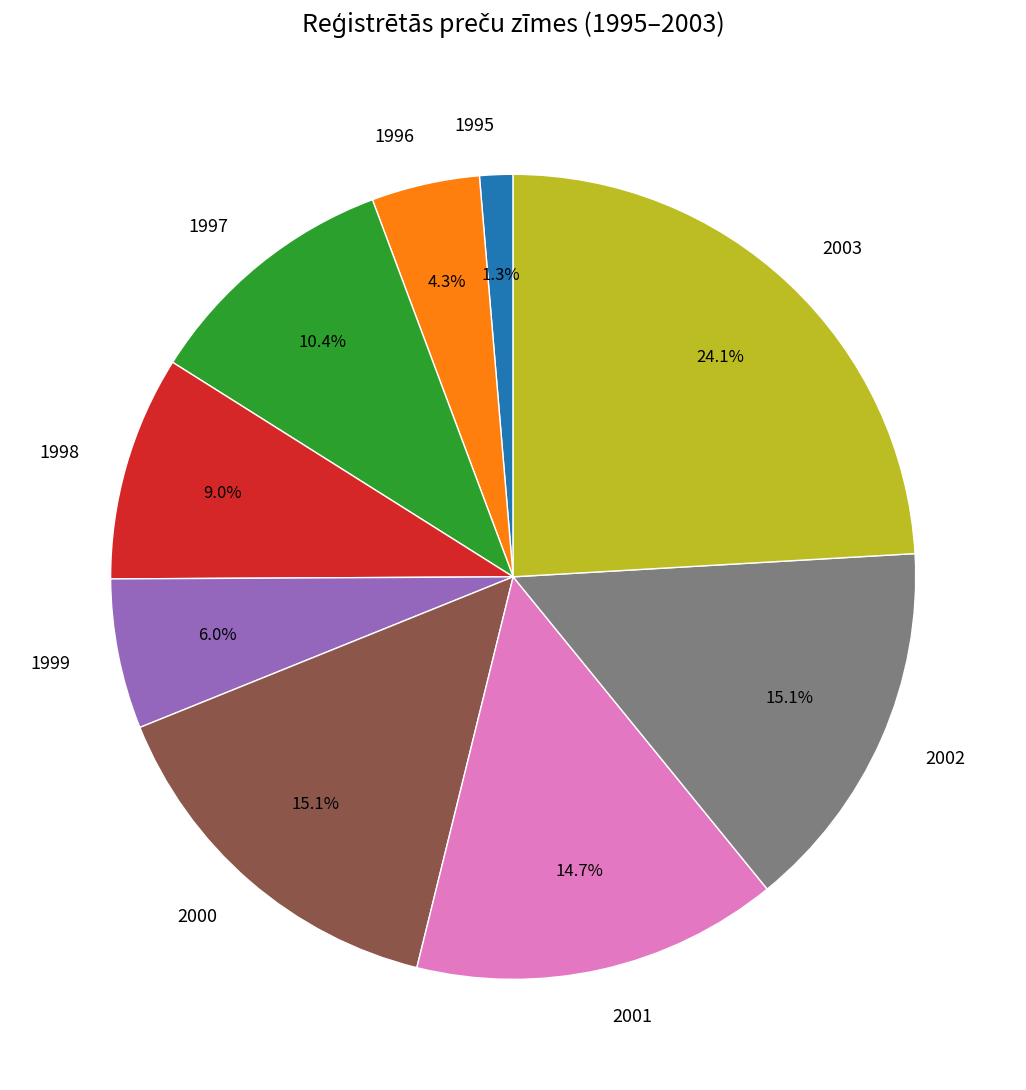

Does 2001 account for over 50% of the chart?

No